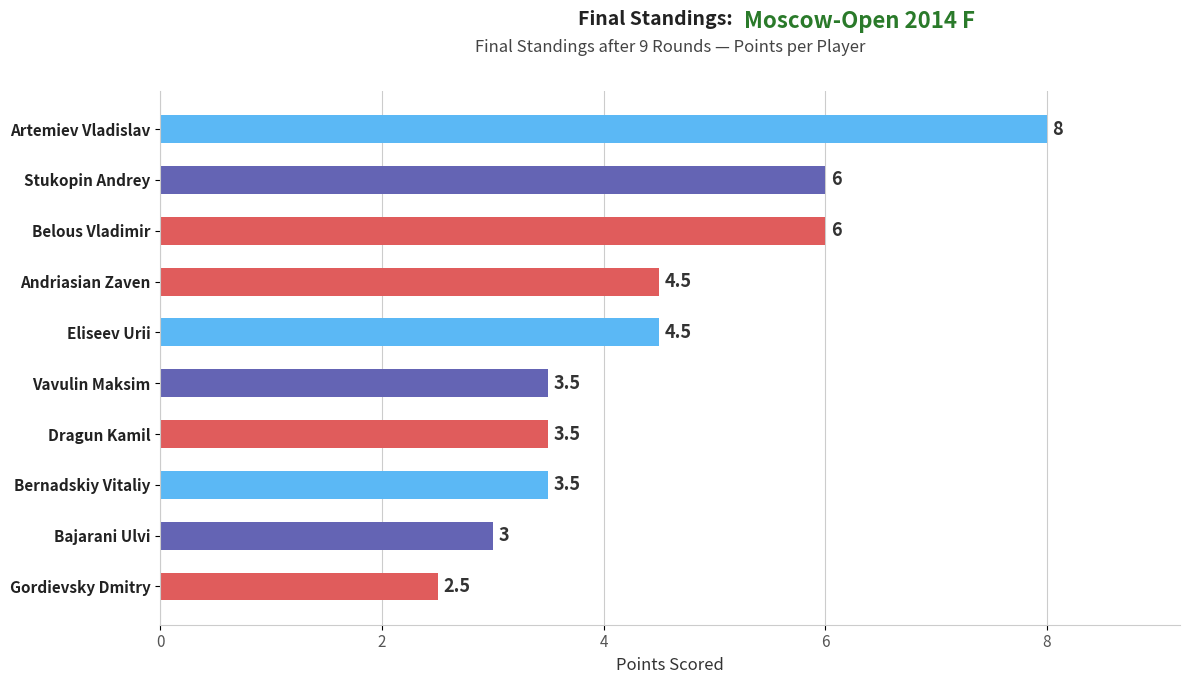

Count the number of data series in this chart.

1